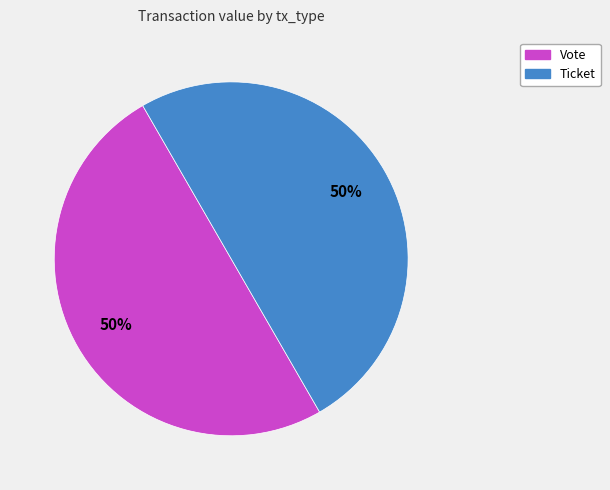

What is the ratio of the value at Ticket to the value at Vote?

1.0